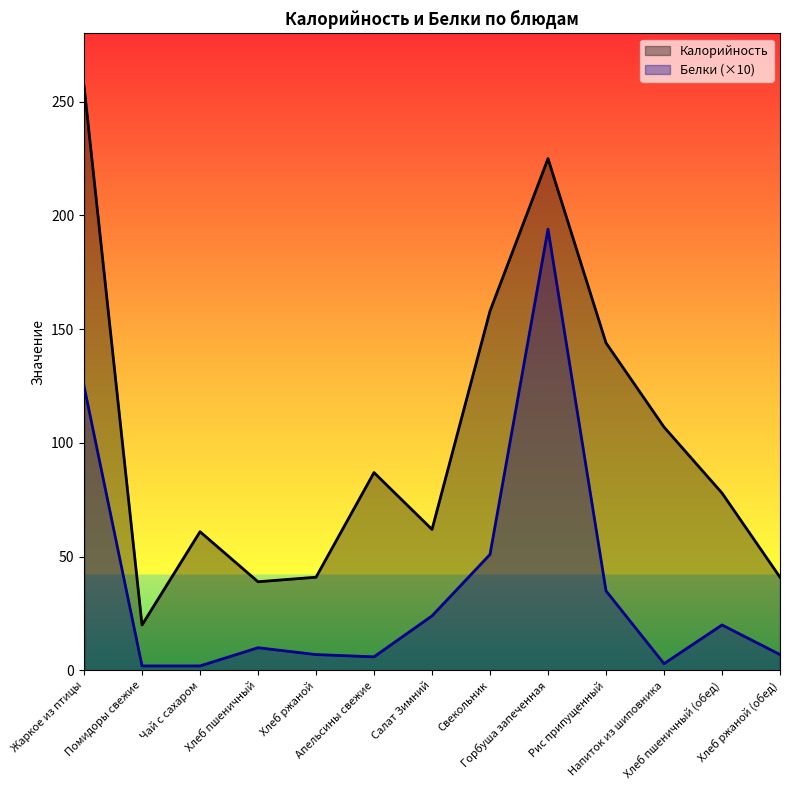

What is the label of the 8th point from the left?

Свекольник